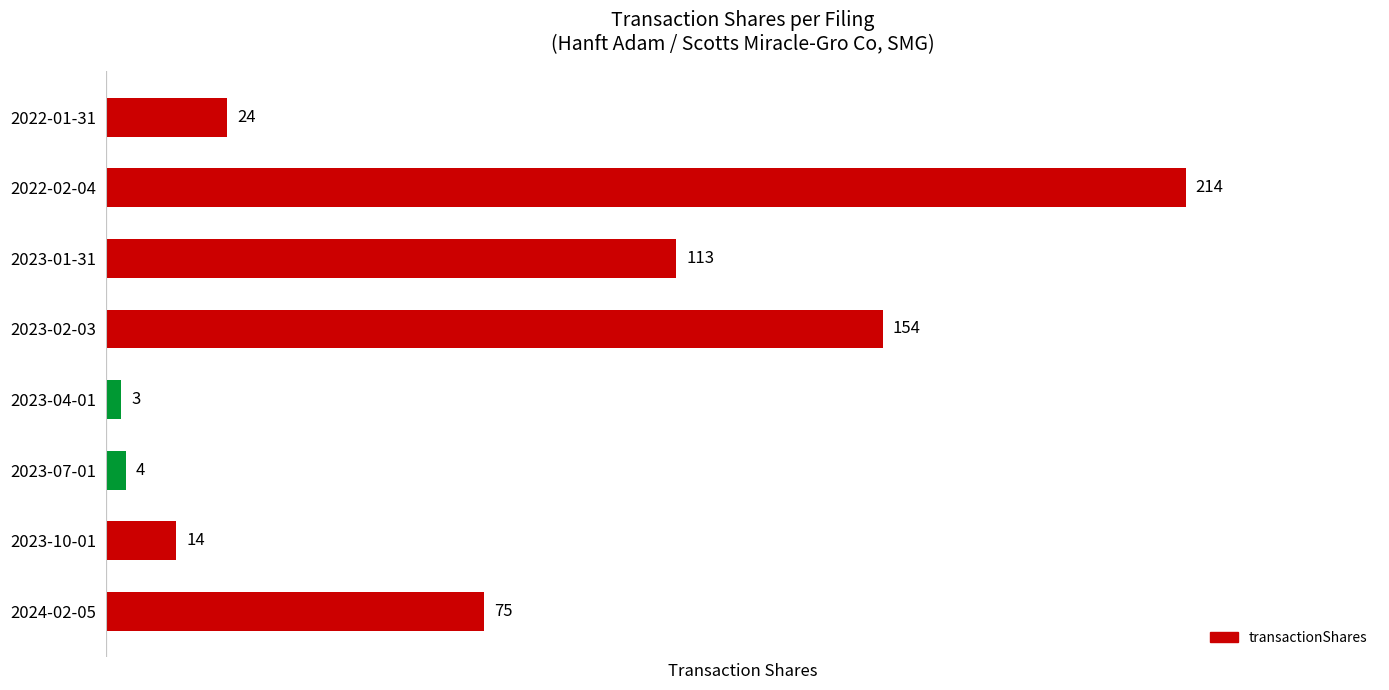

Reading bottom to top, what are all the values shown in this chart?

75	14	4	3	154	113	214	24